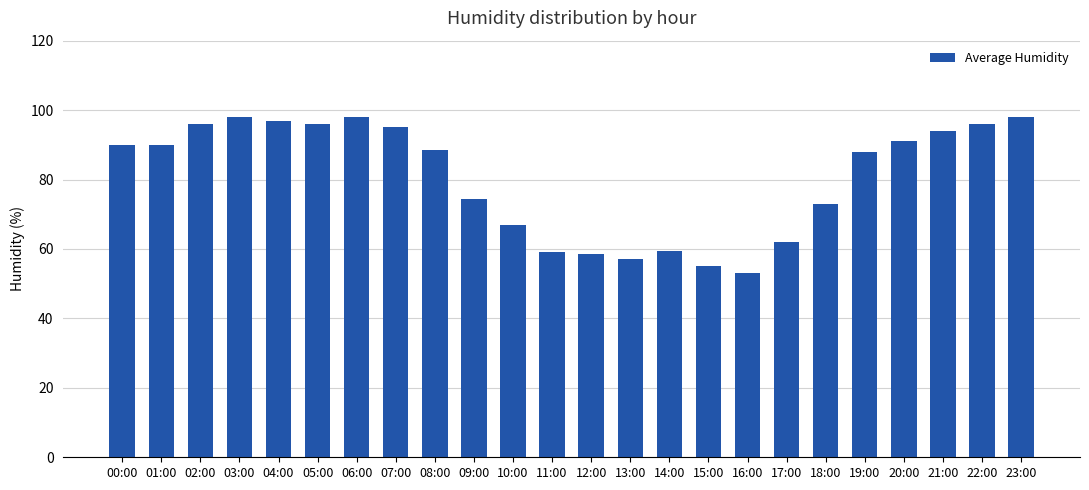

What is the smallest value displayed?

53.0